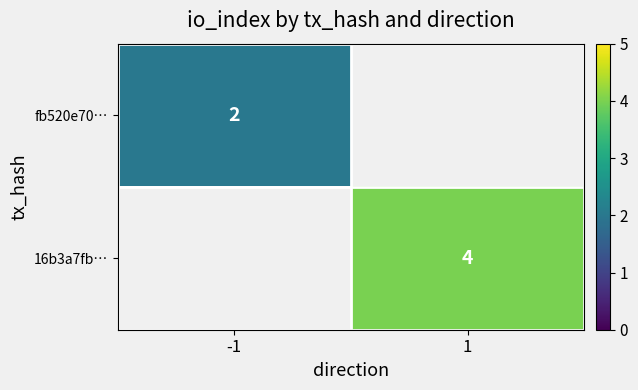

The value of 16b3a7fb… at 1 is 1. True or false?

False